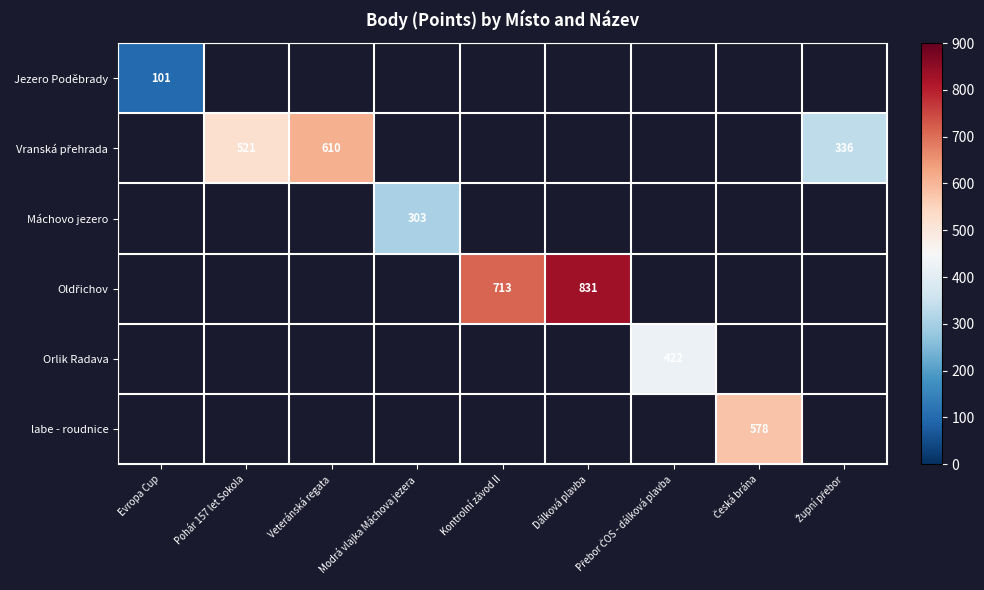

How many values in Jezero Poděbrady are above zero?

1